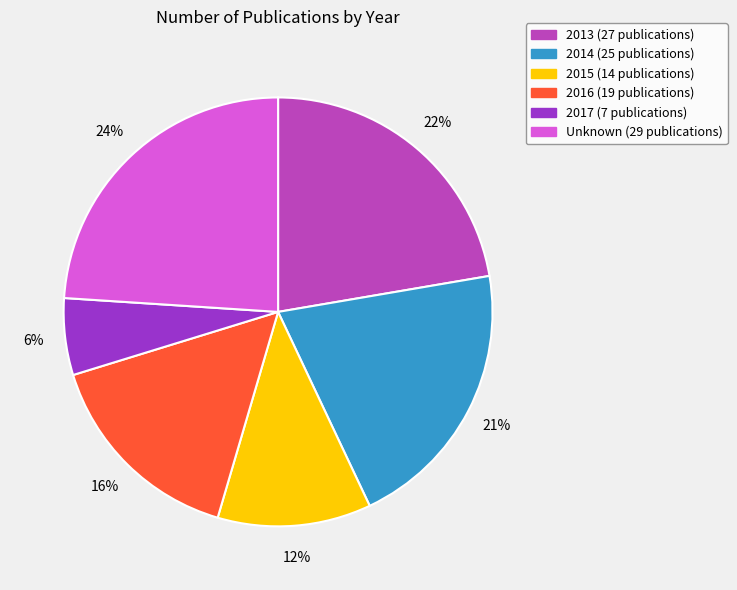

True or false: 2016 accounts for 29% of the total.

False